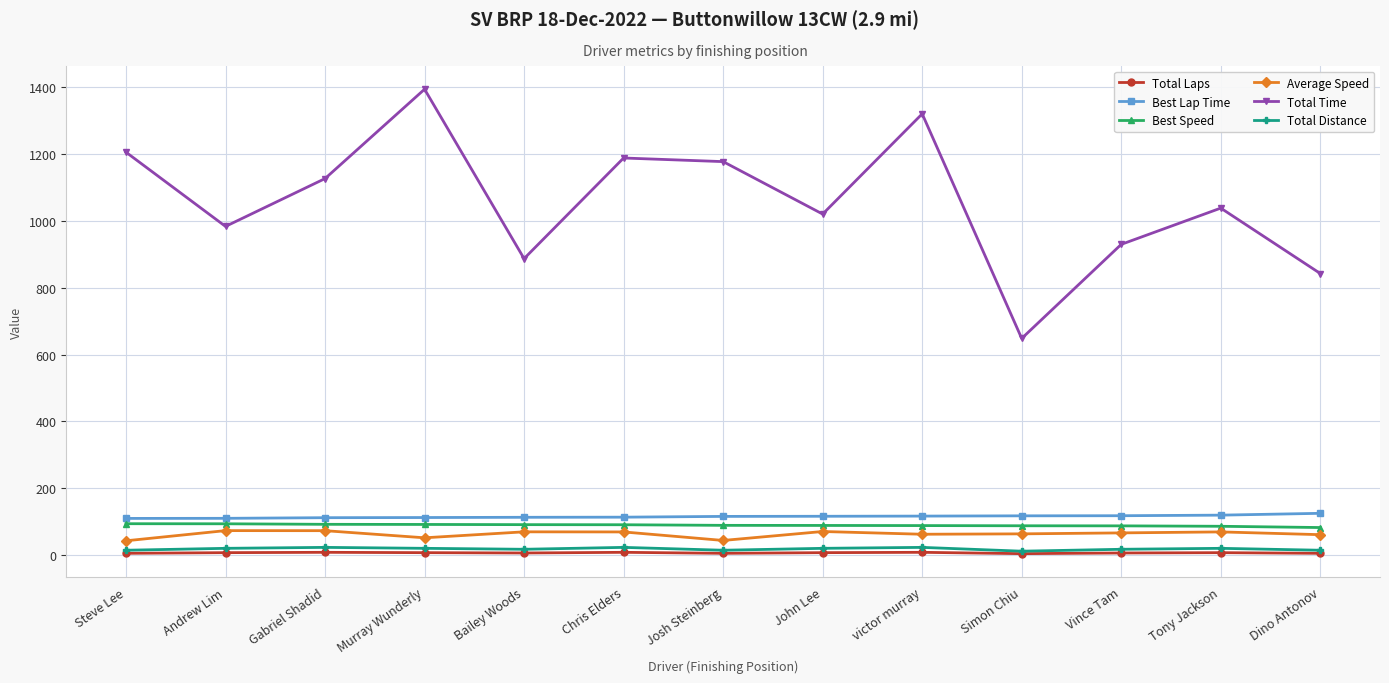

How many values in the Total Distance series exceed 19?

7